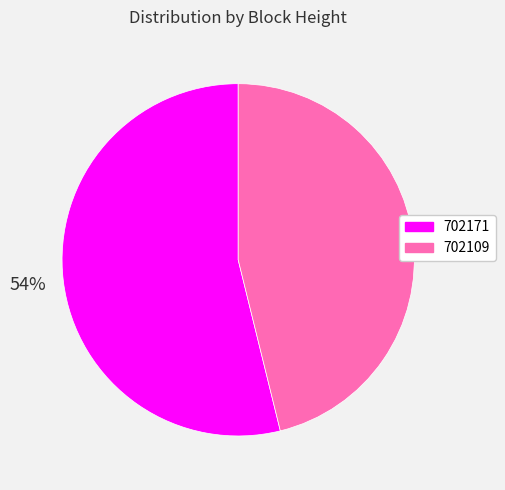

Which category accounts for the majority?

702171